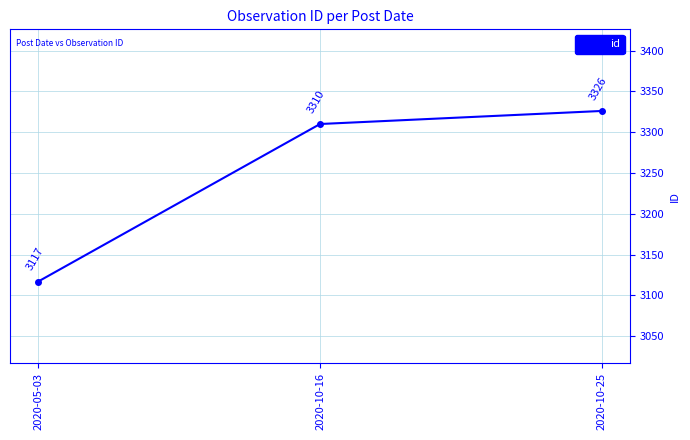

Between 2020-05-03 and 2020-10-25, which is larger?

2020-10-25